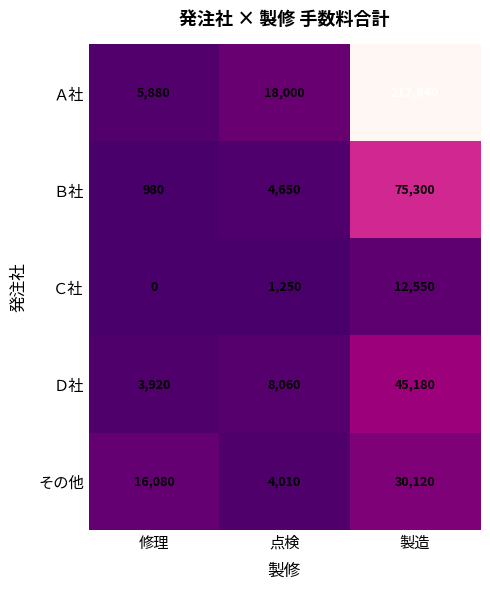

At which category is the sum across all series the highest?

製造